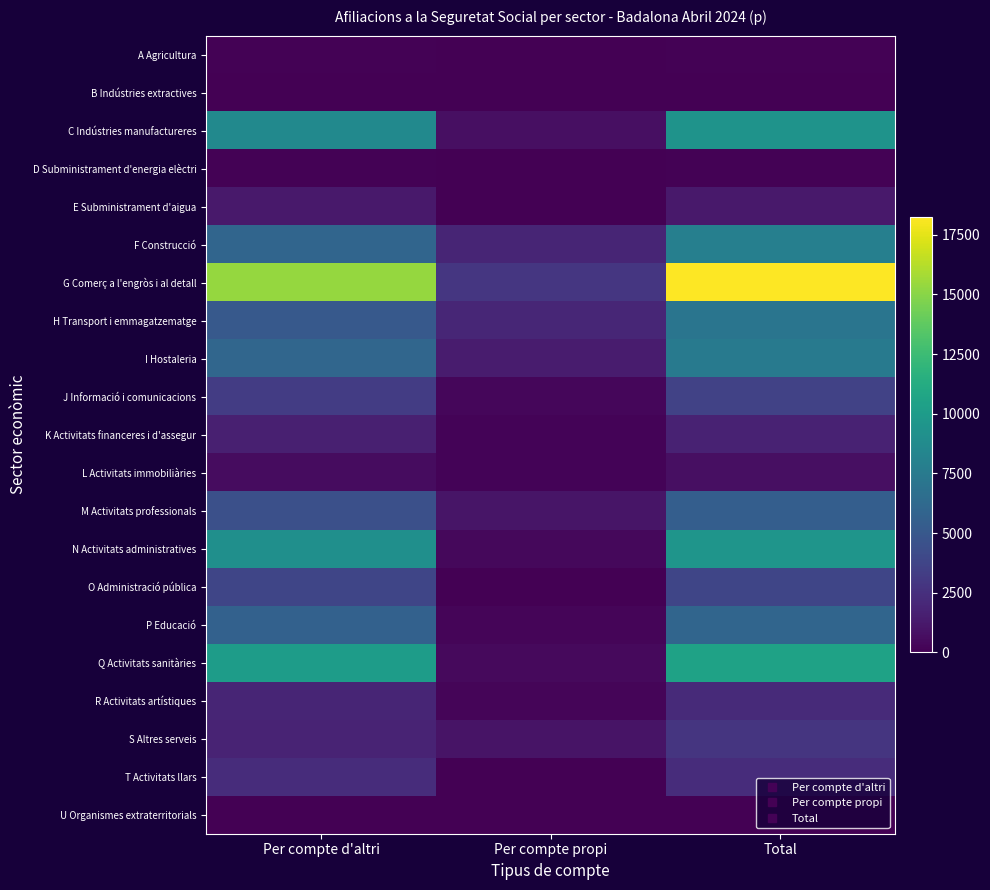

At which category is the sum across all series the highest?

Total